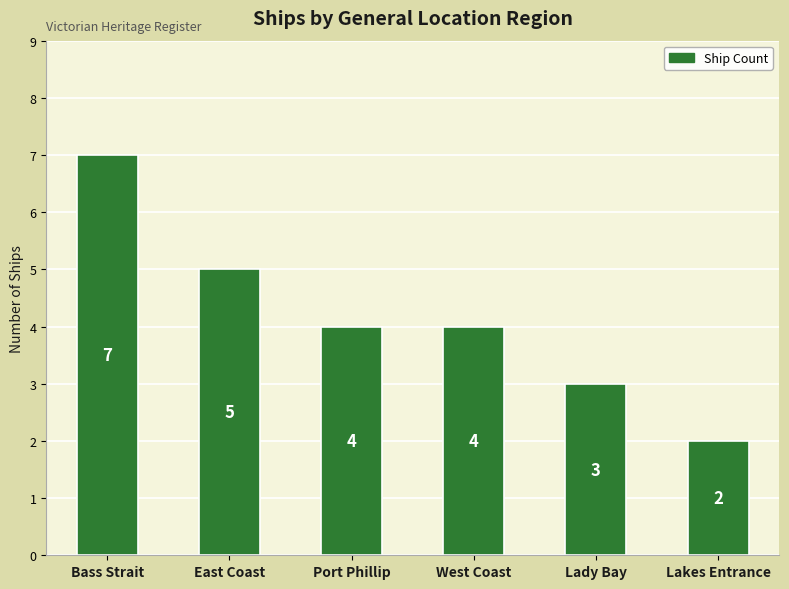

Which label corresponds to the largest value in the chart?

Bass Strait